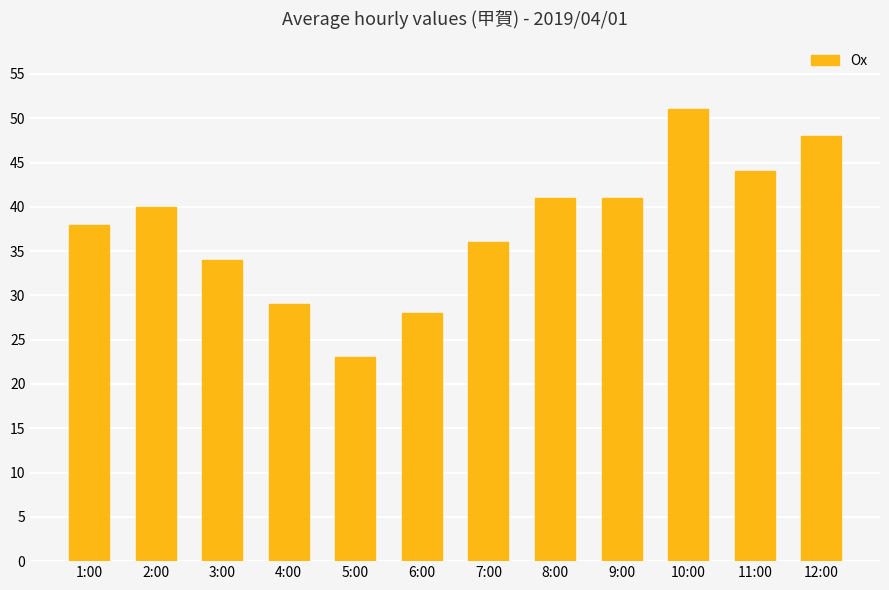

Read the value at 3:00.

34